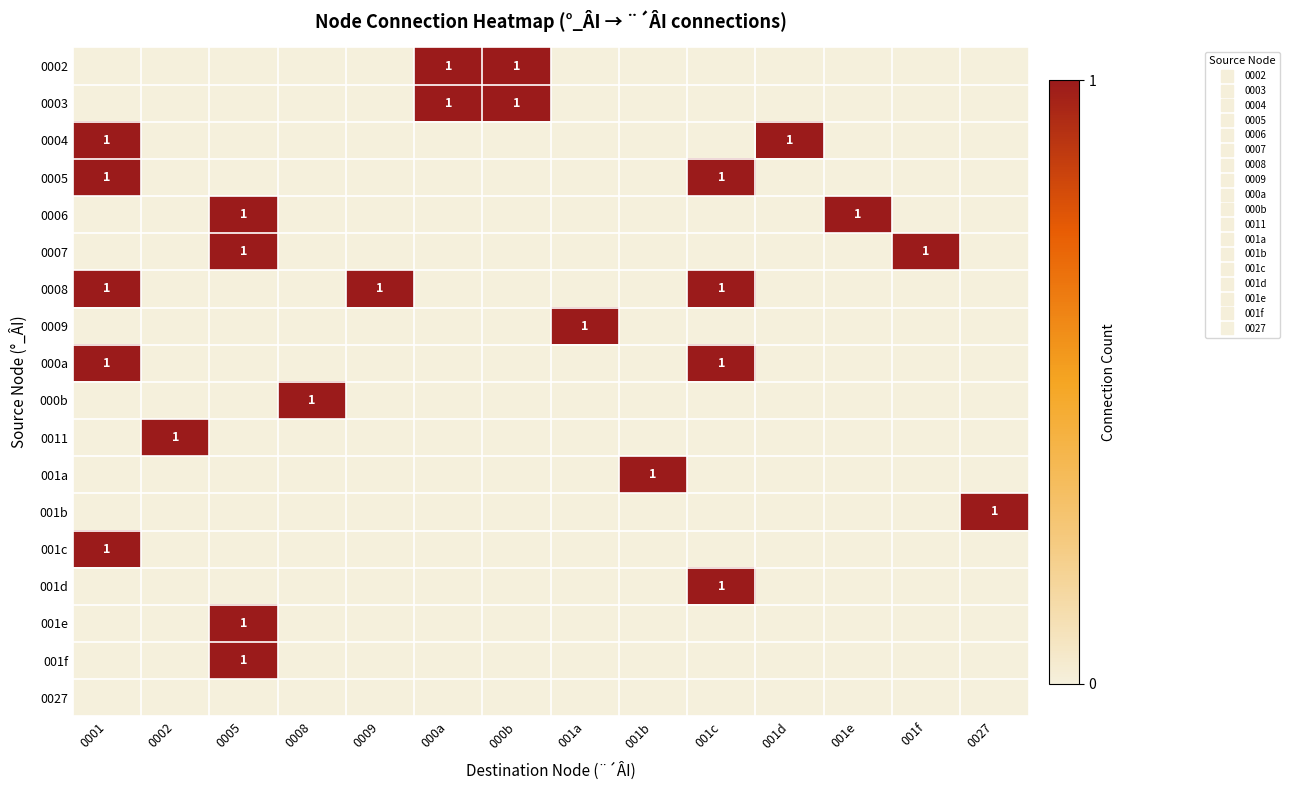

Where is 0005 nearest to the value 0?

0002